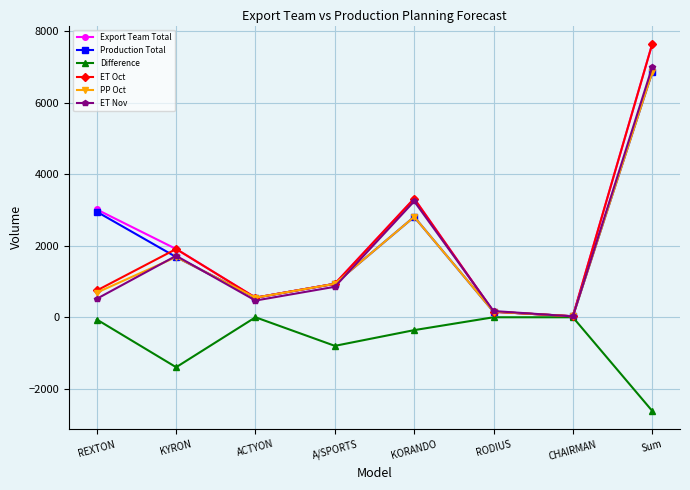

Is this an area chart (filled region under the line)?

No